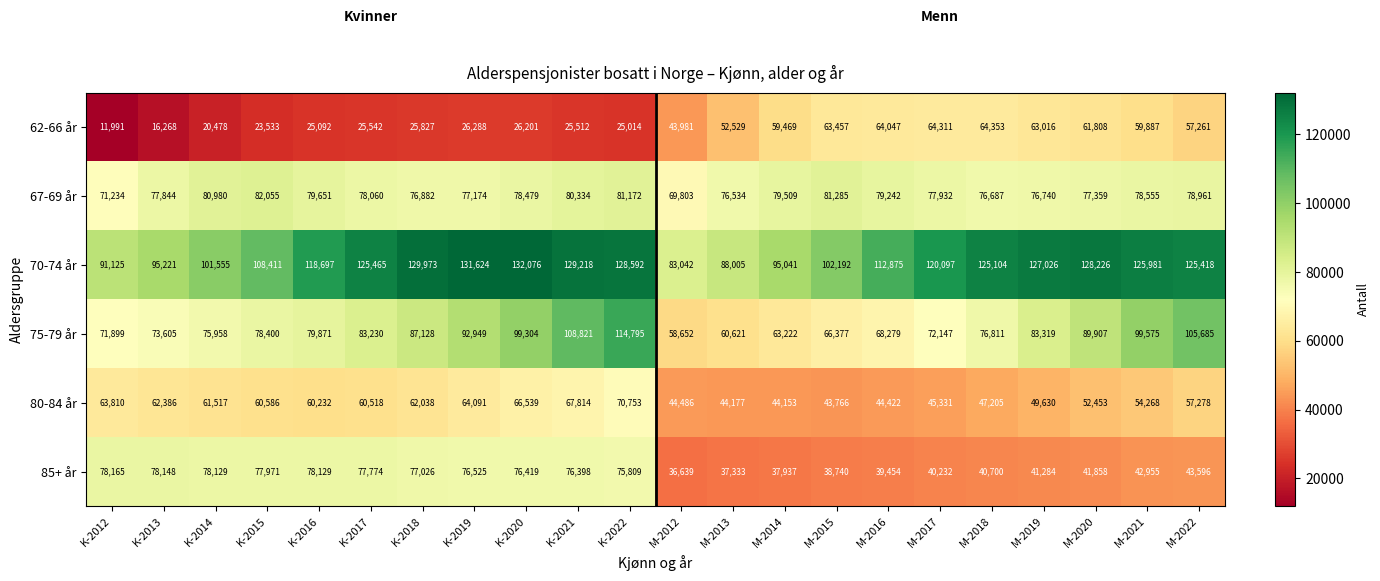

What is the smallest value displayed?

11991